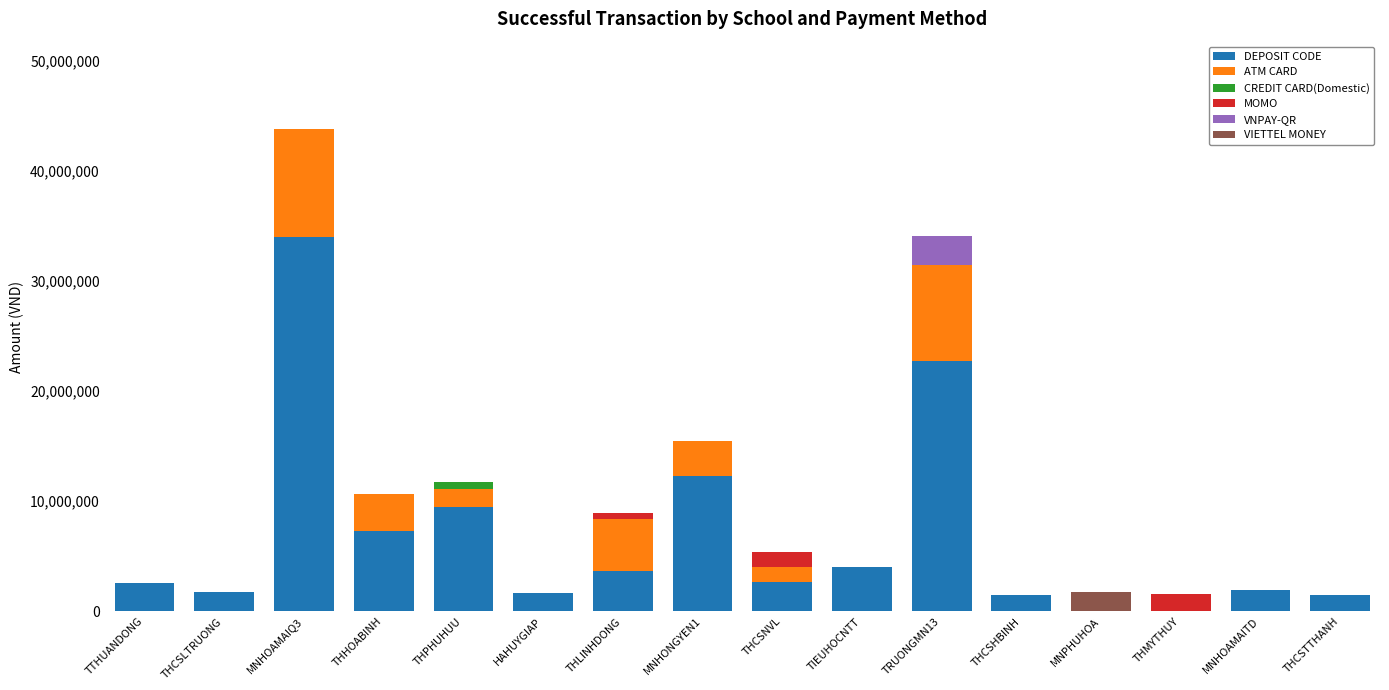

How many categories are shown in the chart?

16